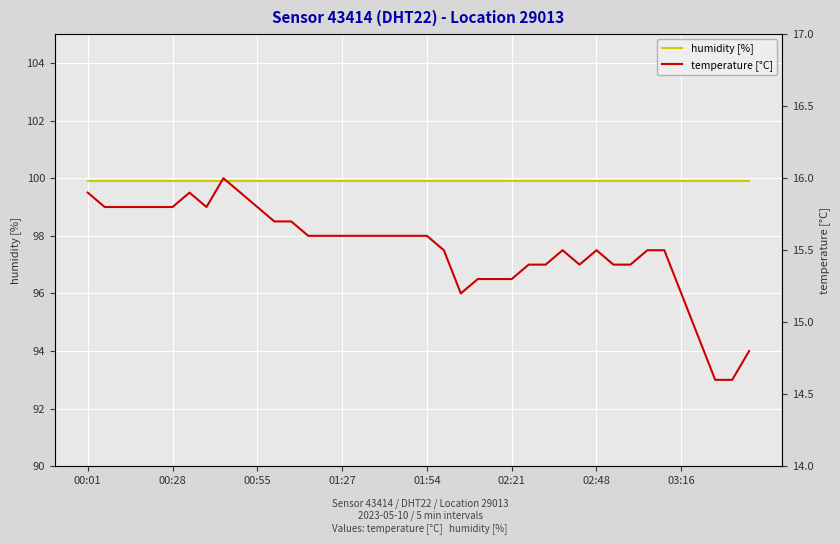

How many distinct data groups are displayed?

2